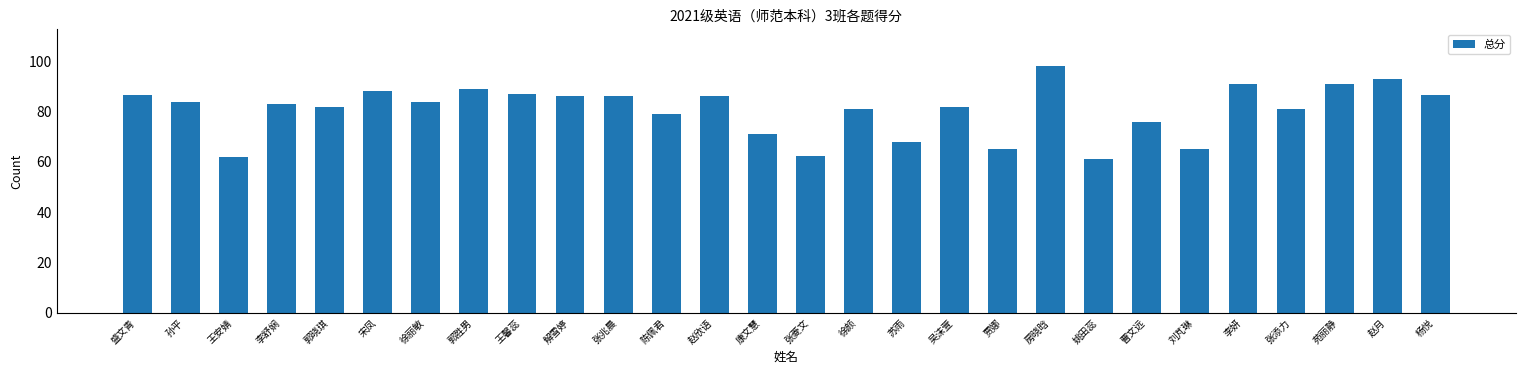

Read the value at 张菱文.

62.5